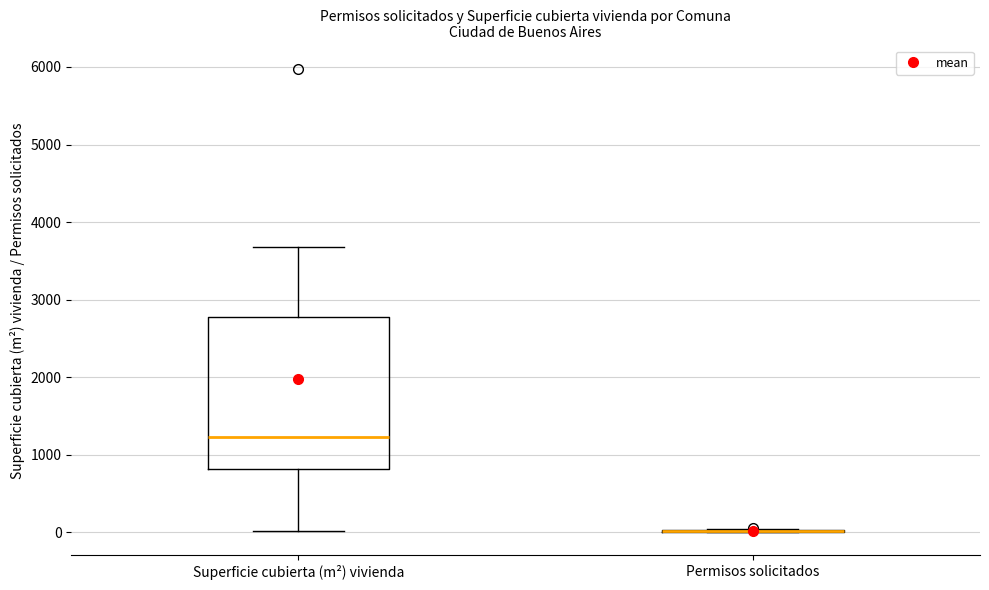

Where does the lower whisker of the box for Superficie cubierta (m²) vivienda end on the y-axis? The values are not printed on the chart, so give them approximately, as read against the axis.

0